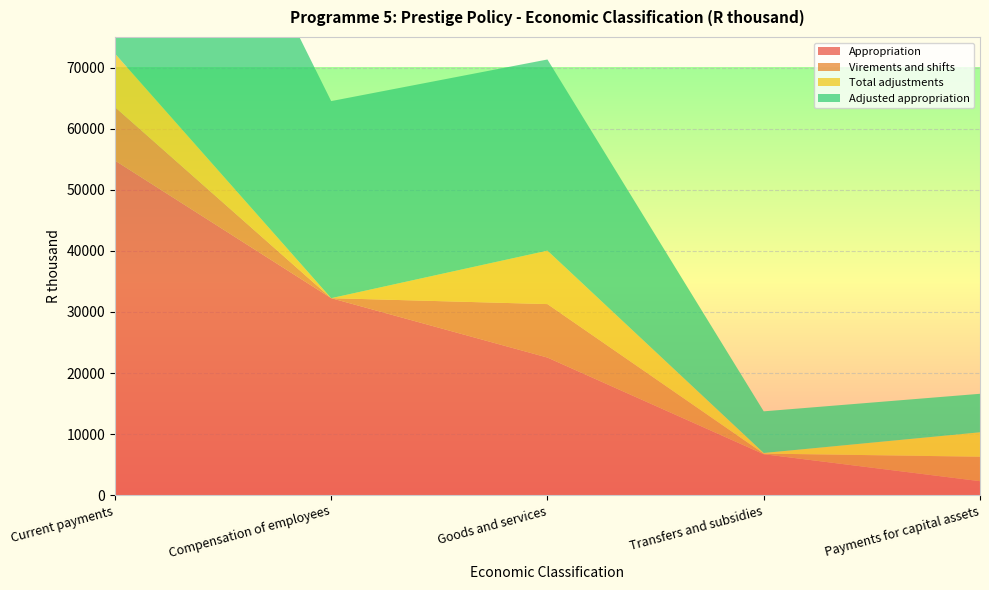

Reading left to right, extract all data points from this chart.

Appropriation: Current payments=54782	Compensation of employees=32251	Goods and services=22531	Transfers and subsidies=6715	Payments for capital assets=2301
Virements and shifts: Current payments=8750	Compensation of employees=0	Goods and services=8750	Transfers and subsidies=100	Payments for capital assets=4000
Total adjustments: Current payments=8750	Compensation of employees=0	Goods and services=8750	Transfers and subsidies=100	Payments for capital assets=4000
Adjusted appropriation: Current payments=63532	Compensation of employees=32251	Goods and services=31281	Transfers and subsidies=6815	Payments for capital assets=6301